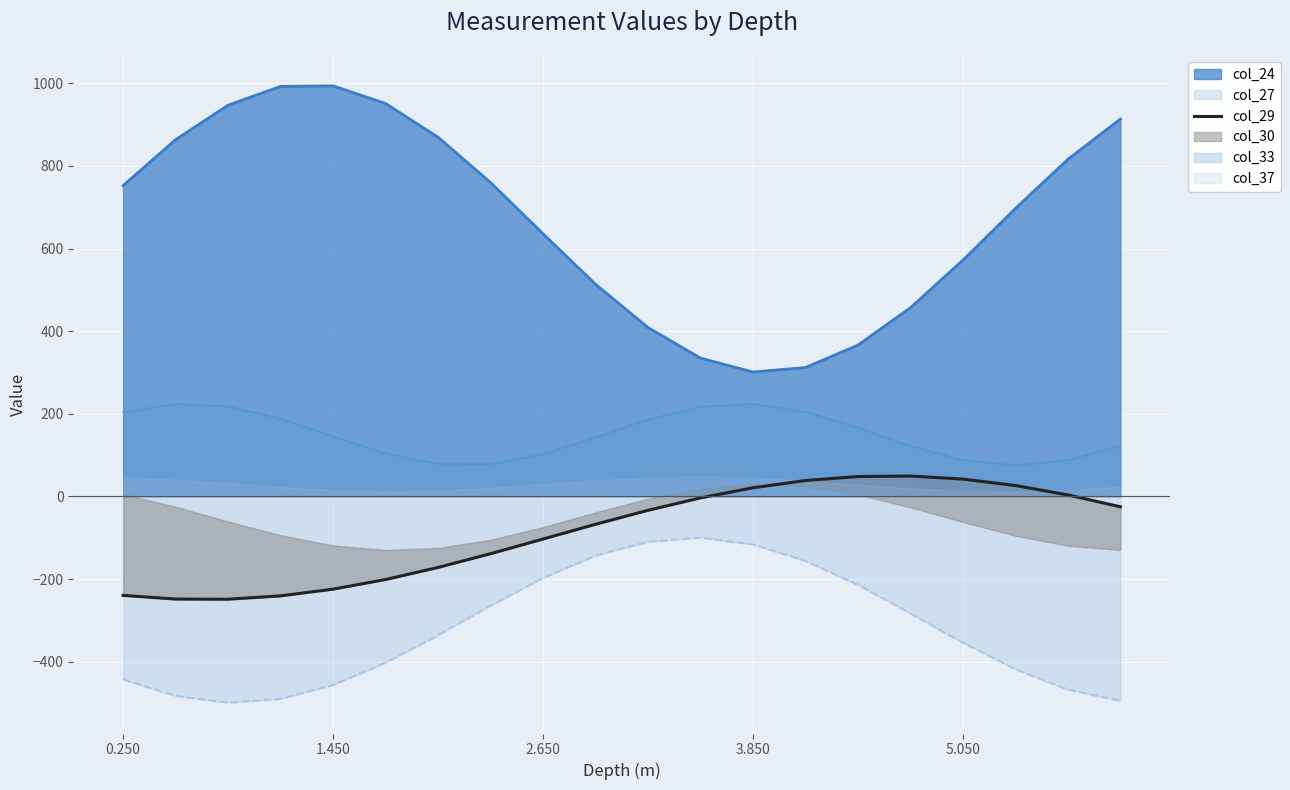

What is the minimum value for col_33?

74.9